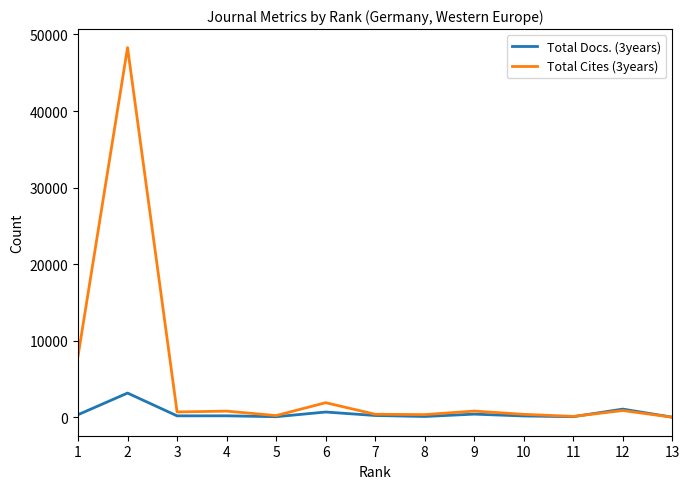

Rank the series by their maximum value, from highest to lowest.

Total Cites (3years), Total Docs. (3years)